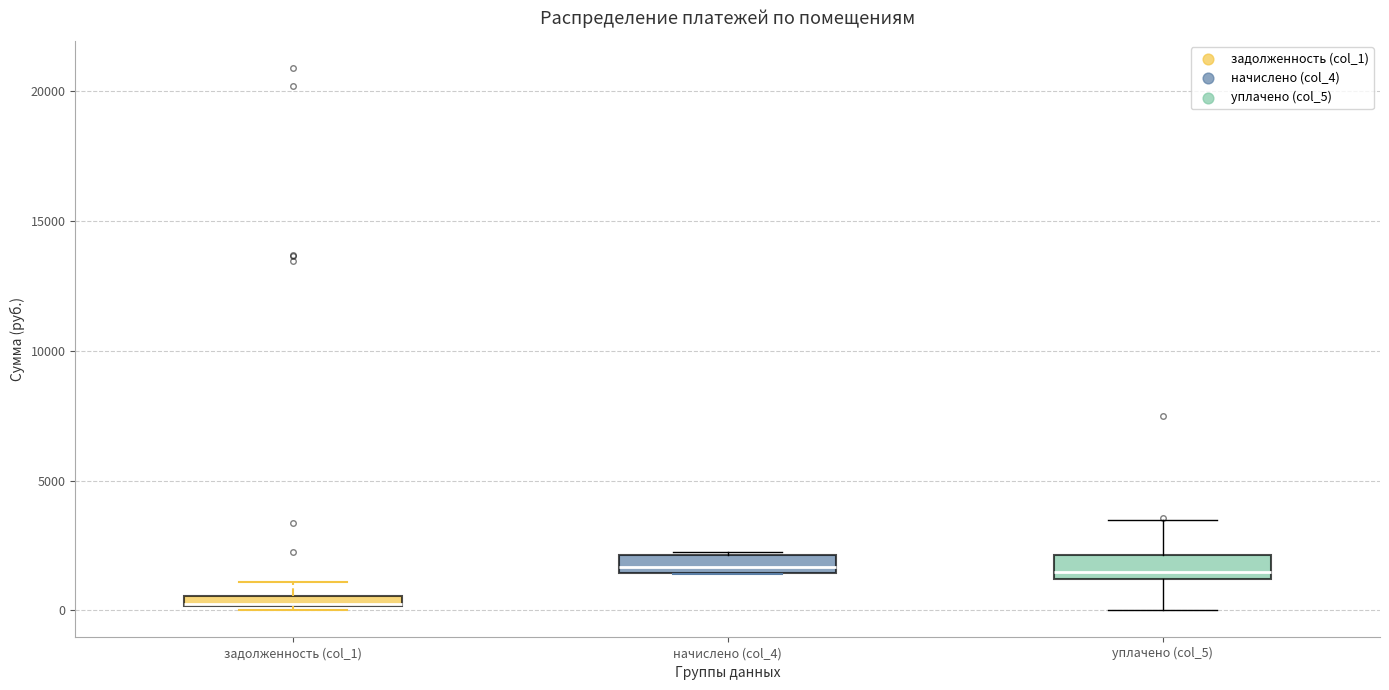

Where is the upper edge of the box for задолженность (col_1) on the y-axis? The values are not printed on the chart, so give them approximately, as read against the axis.

500